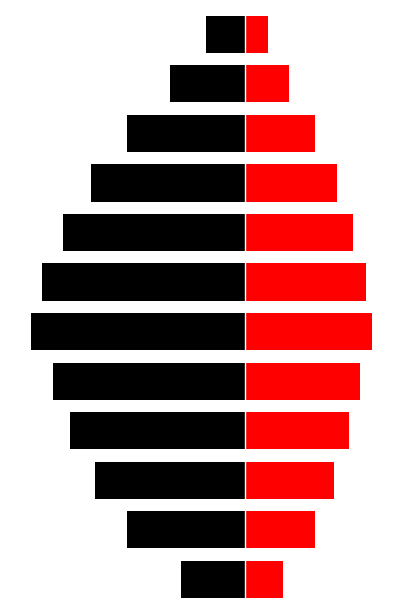

Reading left to right, extract all data points from this chart.

Black: 0=-30.0	1=-55.0	2=-70.0	3=-82.0	4=-90.0	5=-100.0	6=-95.0	7=-85.0	8=-72.0	9=-55.0	10=-35.0	11=-18.0
Red: 0=18.0	1=33.0	2=42.0	3=49.2	4=54.0	5=60.0	6=57.0	7=51.0	8=43.2	9=33.0	10=21.0	11=10.8